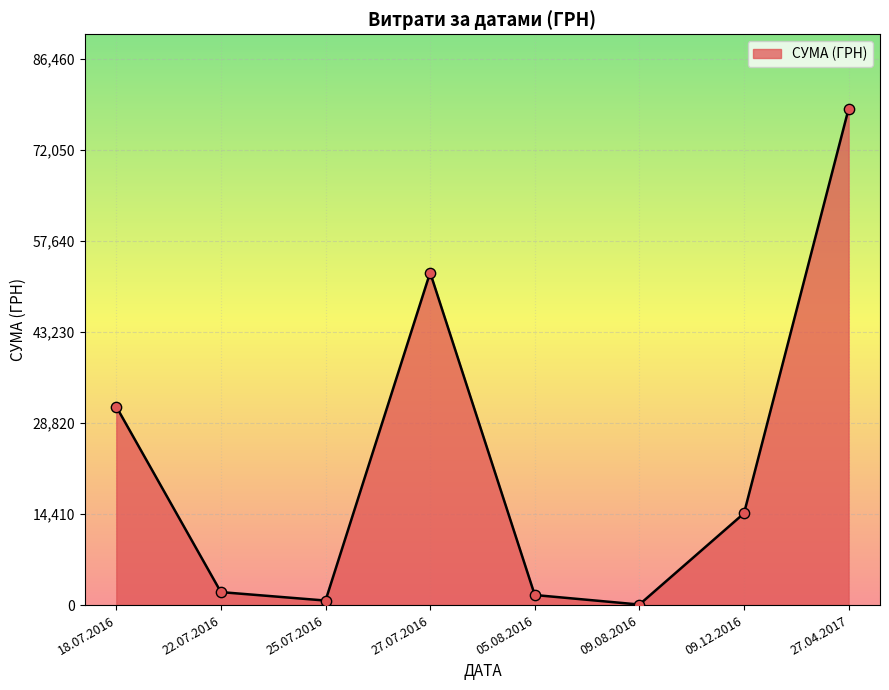

Approximately how many times larger is the value at 27.07.2016 compared to 25.07.2016?

73.4